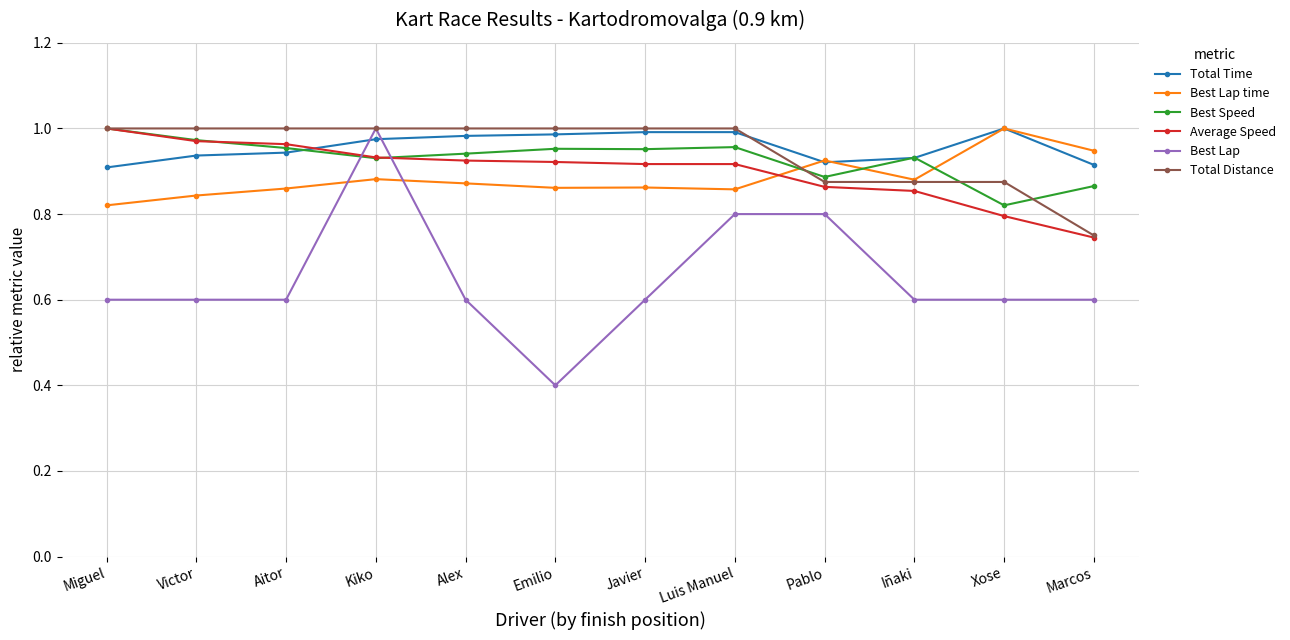

At which label does Best Lap reach its minimum?

Emilio